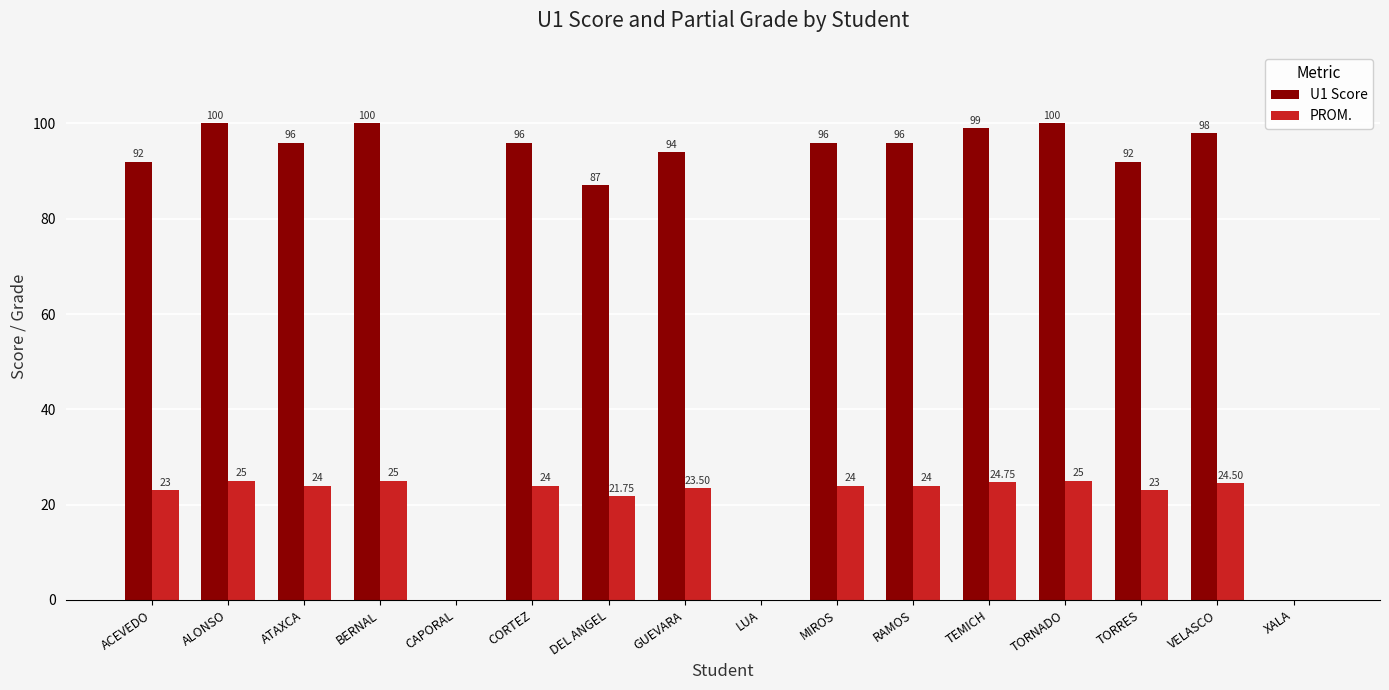

The PROM. series shows 34.1 at MIROS. True or false?

False